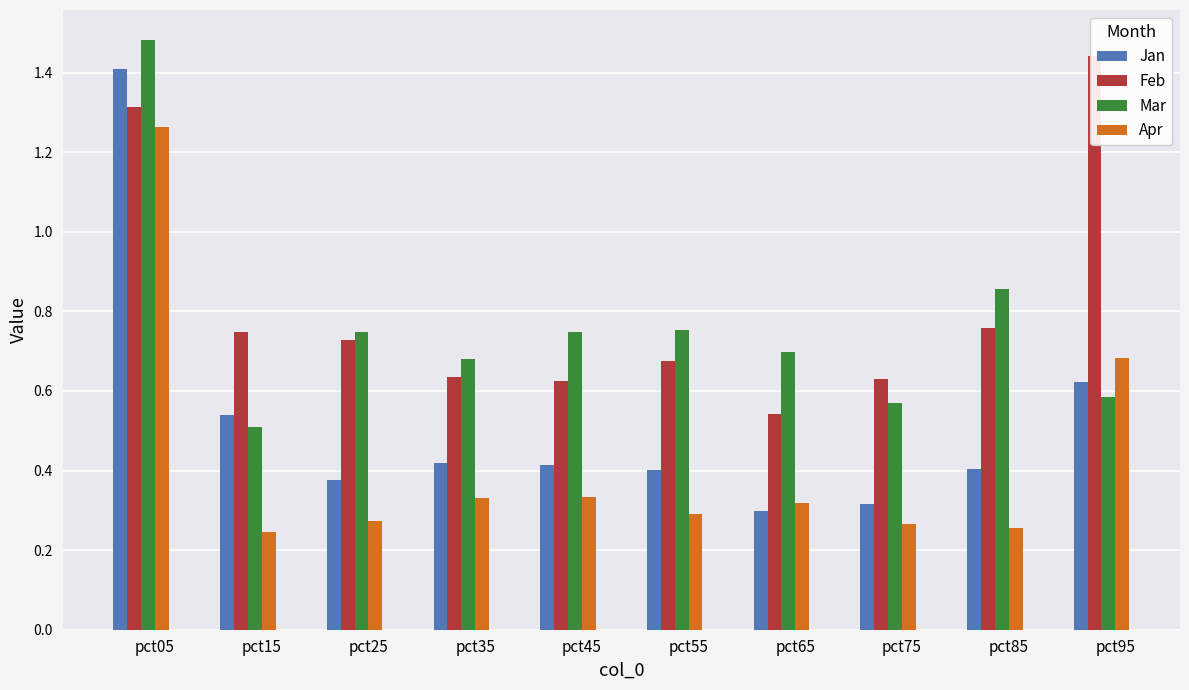

Between pct15 and pct35, which series saw the biggest shift?

Mar